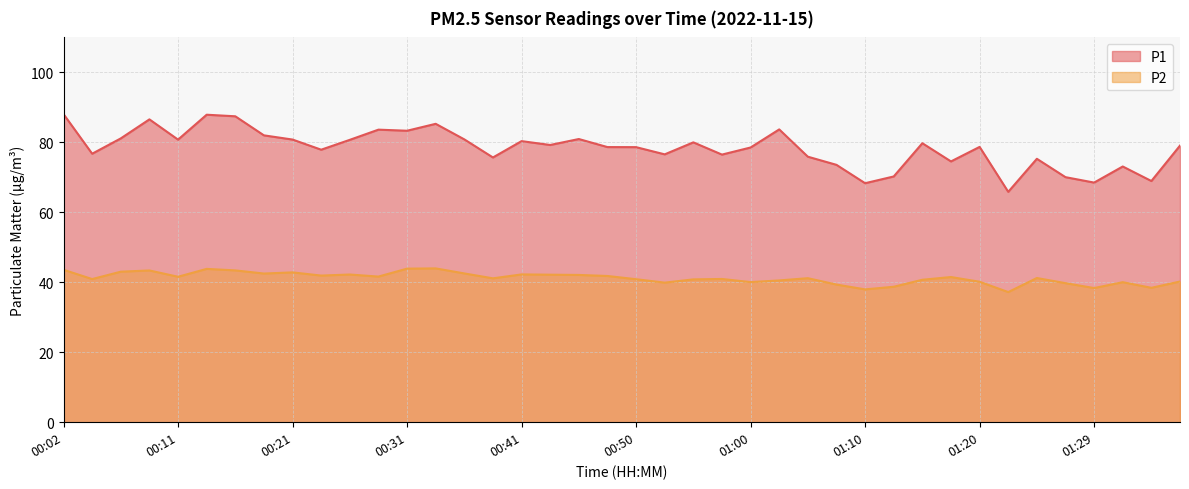

How many interior local peaks does the P1 series have?

12